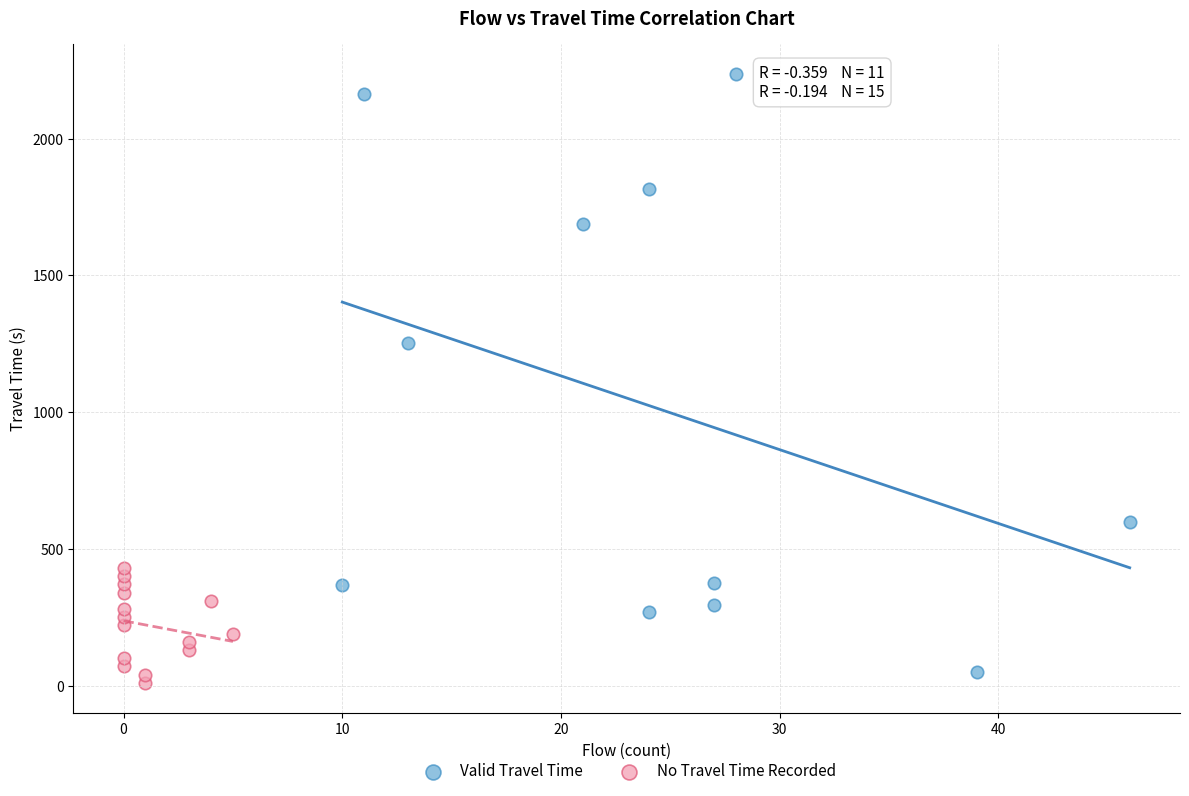

What are all the series names shown in the legend?

Valid Travel Time, No Travel Time Recorded